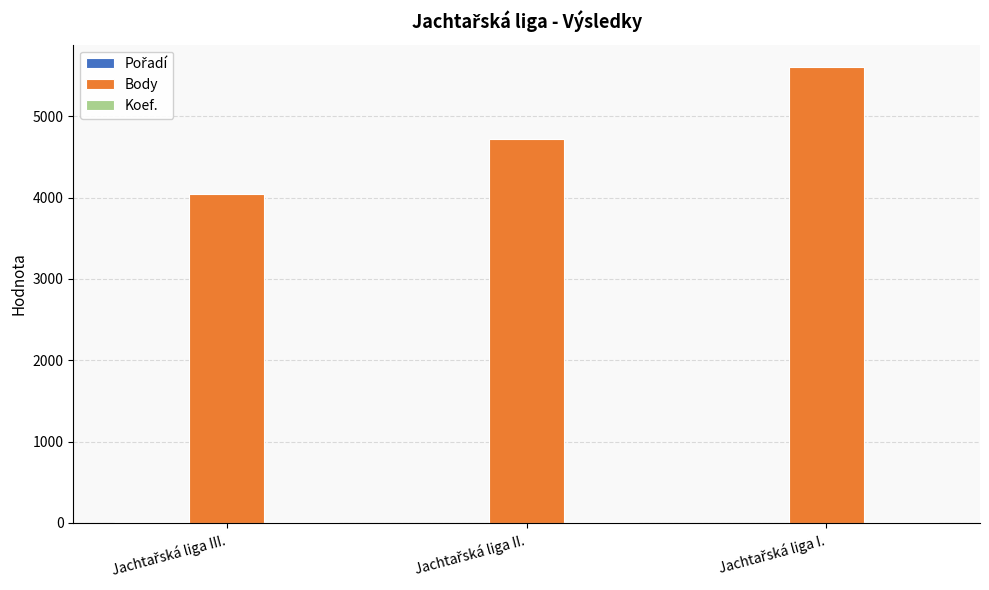

Are the bars horizontal?

No